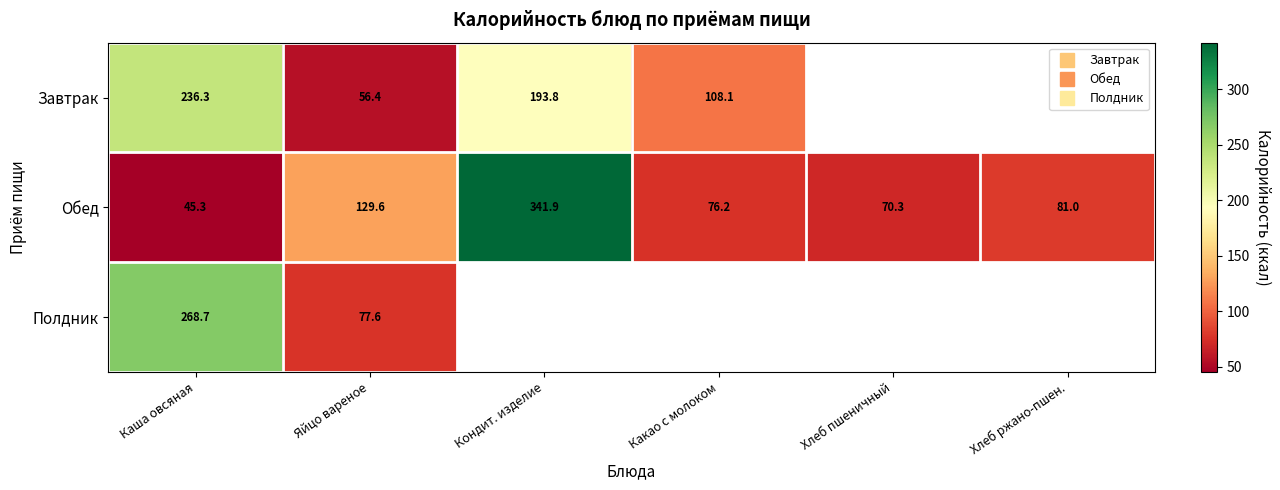

Count the number of data series in this chart.

3